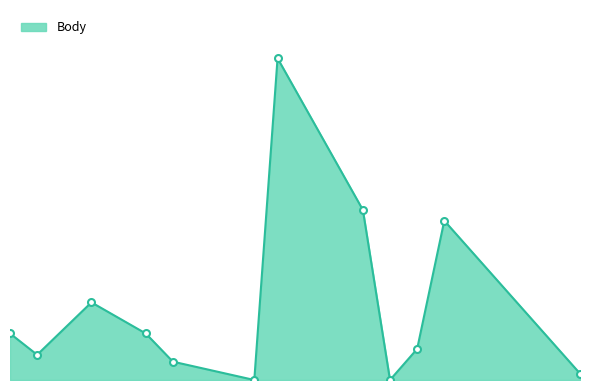

Does the chart have visible grid lines?

No